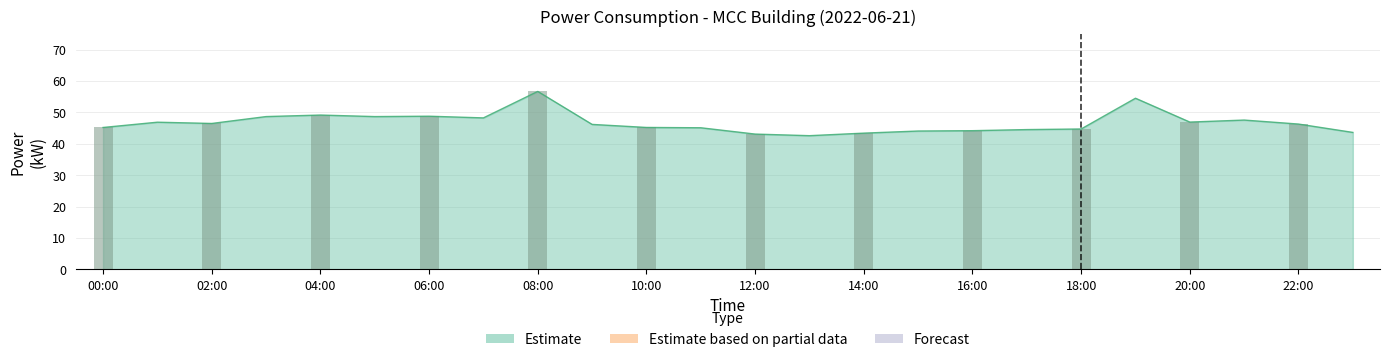

What is the sum of the values at 22:00 and 06:00?

95.1